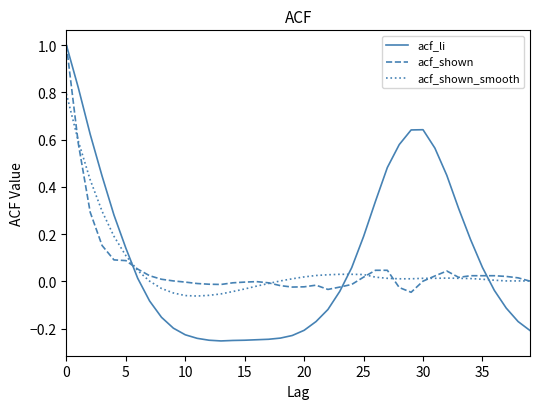

Which series has the widest spread of values?

acf_li